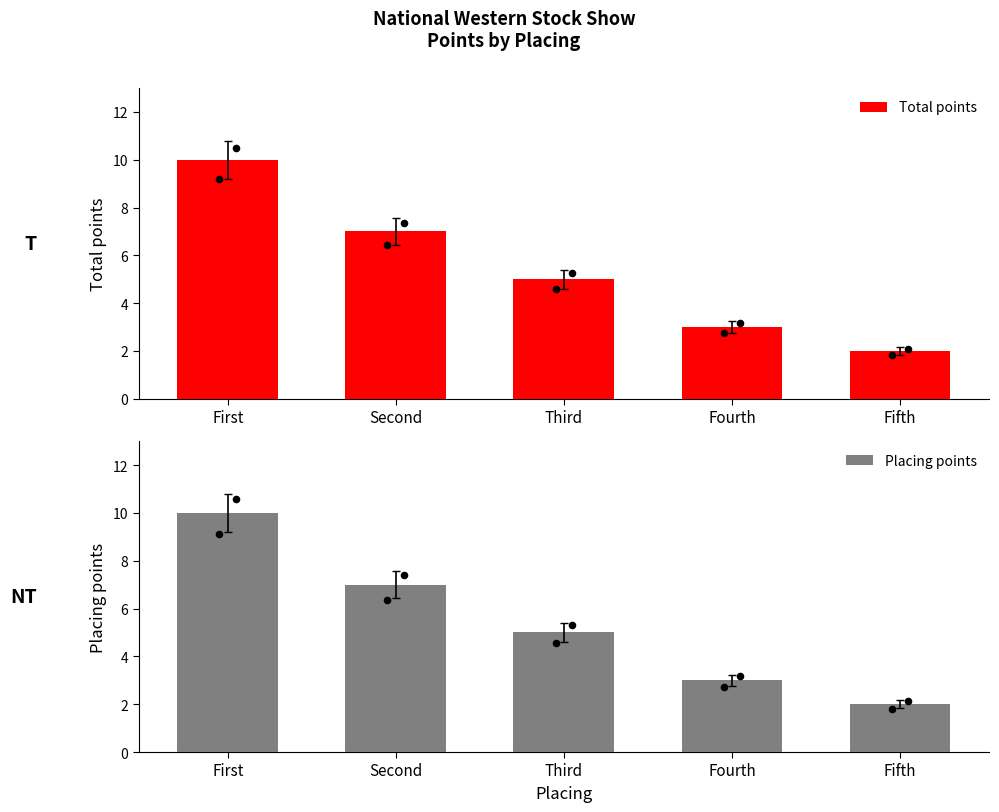

What is the total value across all series at Second?

14